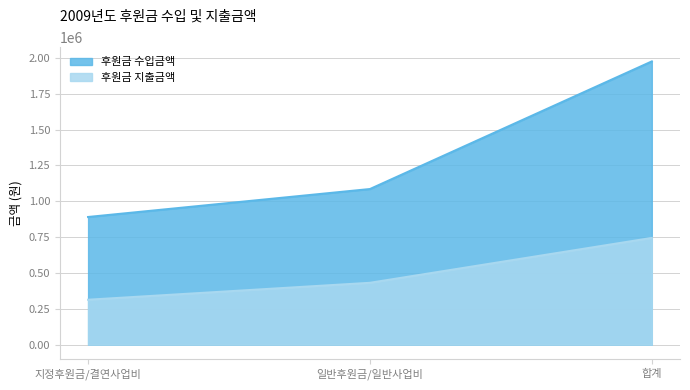

Between 지정후원금/결연사업비 and 합계, which series saw the biggest shift?

후원금 수입금액